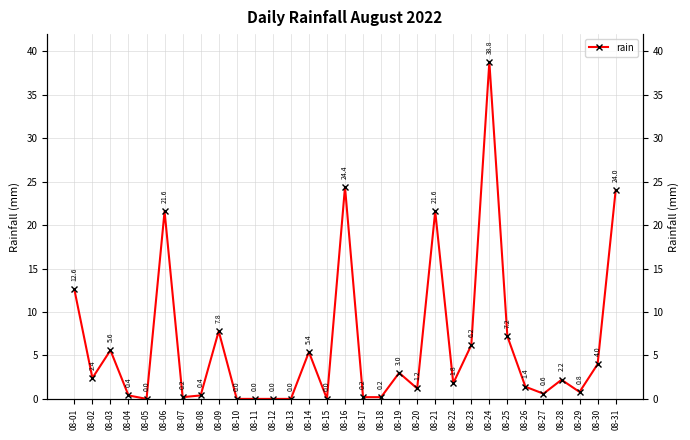

How many values are above zero?

25